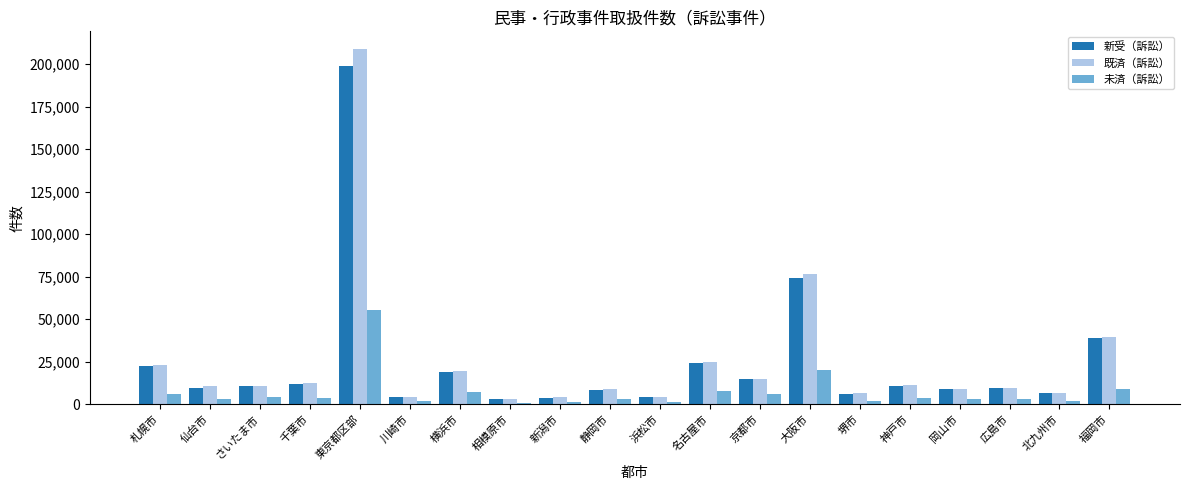

How many data points does each series have?

20